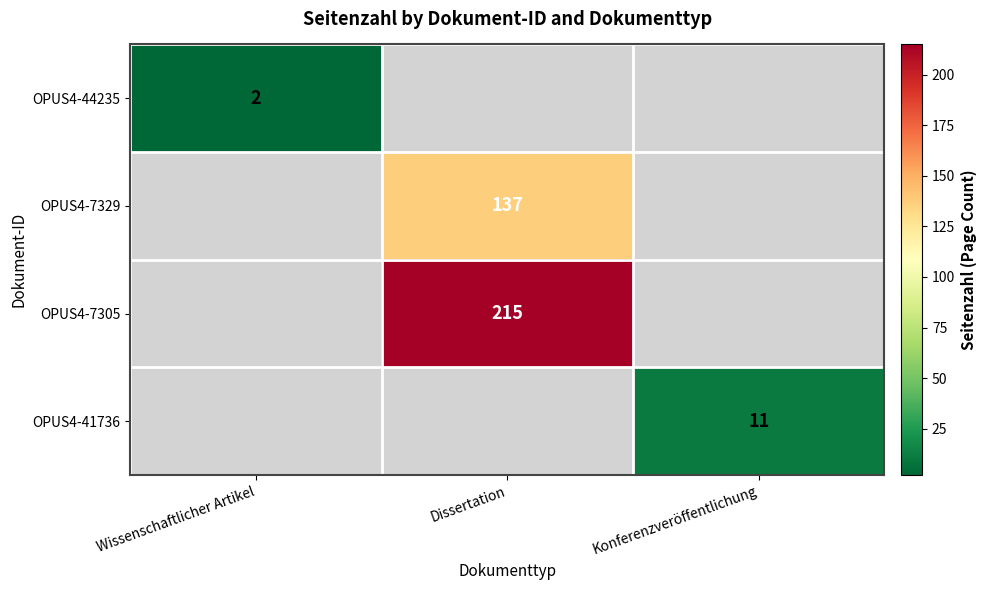

Is it true that OPUS4-7329 equals 90 at Dissertation?

False